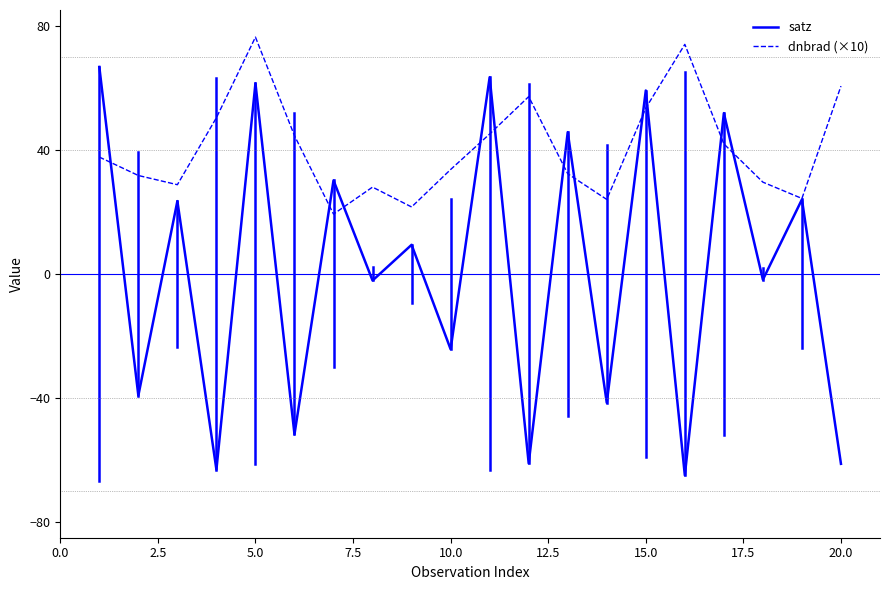

Which series has the largest range (max minus min)?

satz